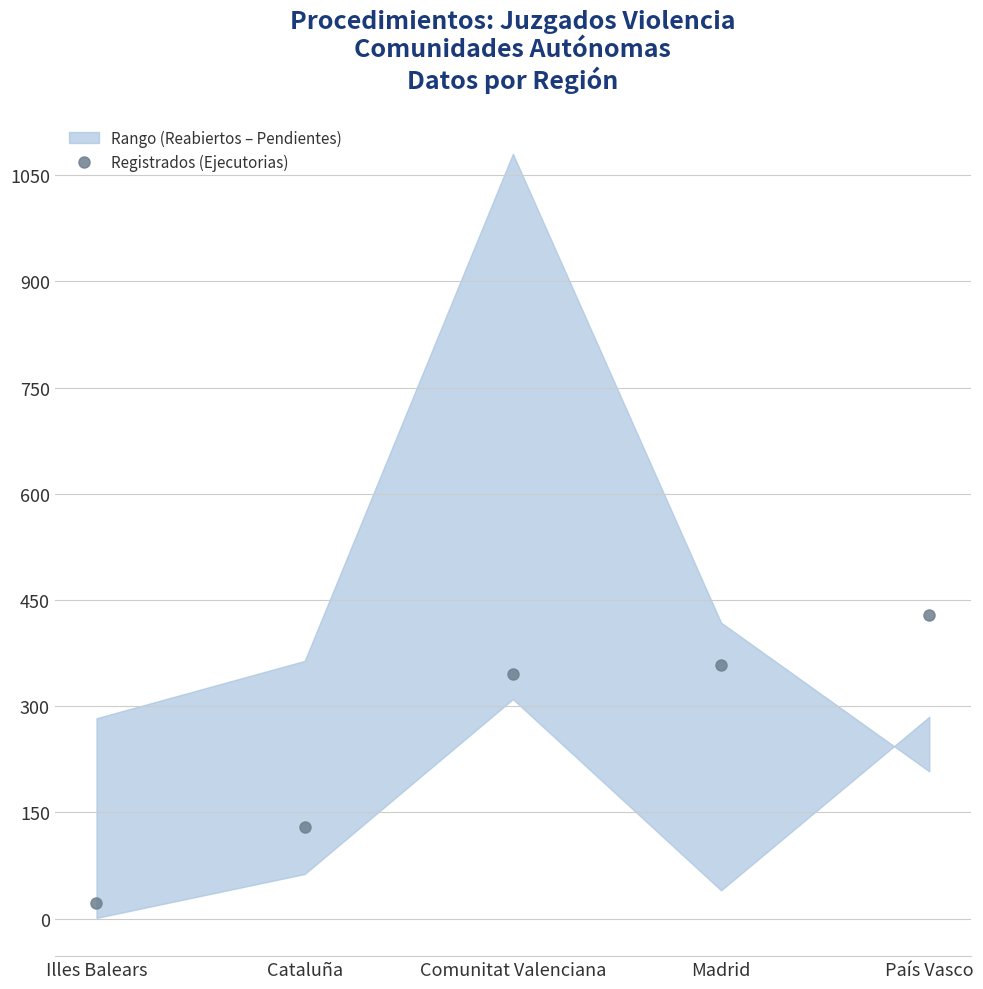

Approximately how many times larger is the value at Madrid compared to País Vasco?

0.8